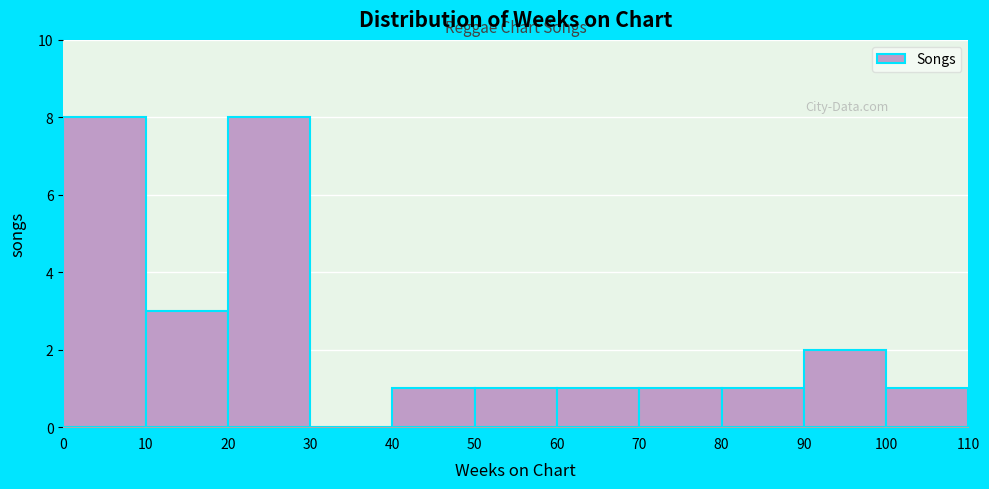

Reading left to right, list every bar in this chart as the range it spans on the x-axis followed by its height. The values are not printed on the chart, so give them approximately, as read against the axis.

0 to 10: 8
10 to 20: 3
20 to 30: 8
30 to 40: 0
40 to 50: 1
50 to 60: 1
60 to 70: 1
70 to 80: 1
80 to 90: 1
90 to 100: 2
100 to 110: 1